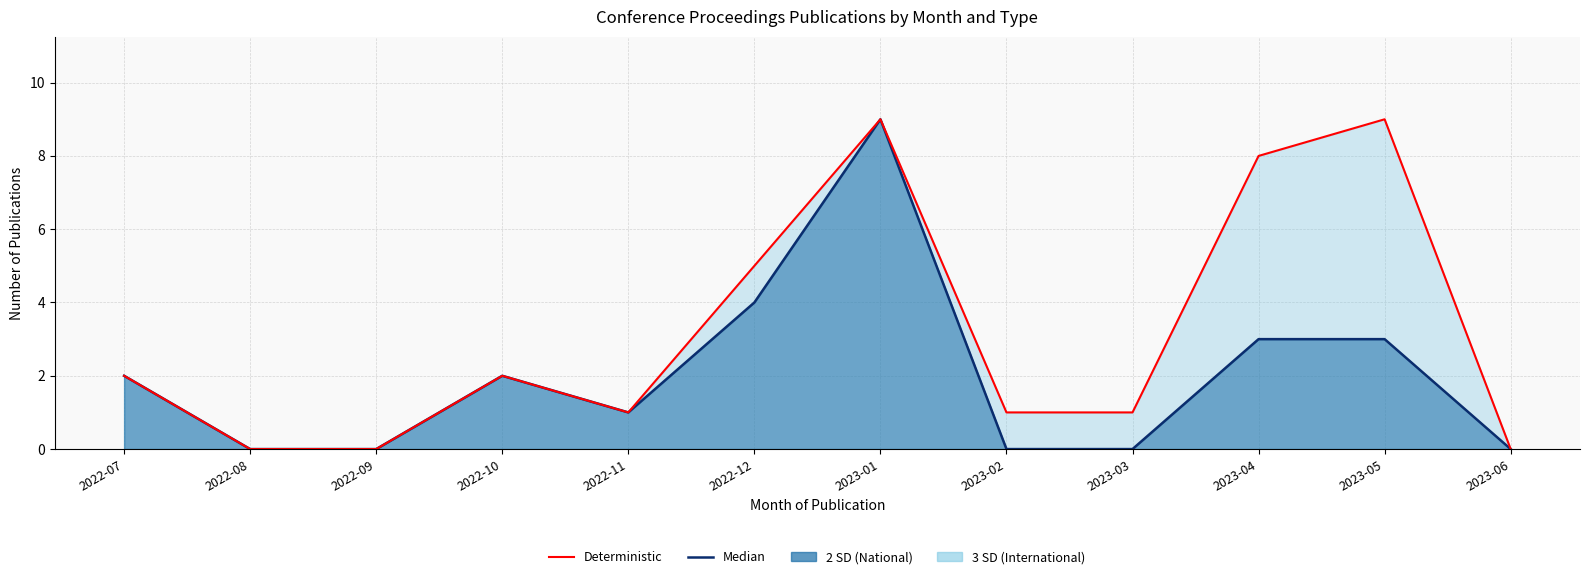

True or false: Median and Deterministic intersect in this chart.

False